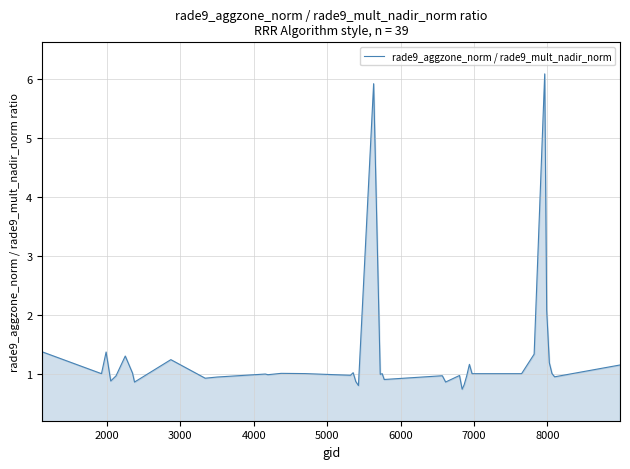

True or false: the data has more than 1 interior local peaks.

True